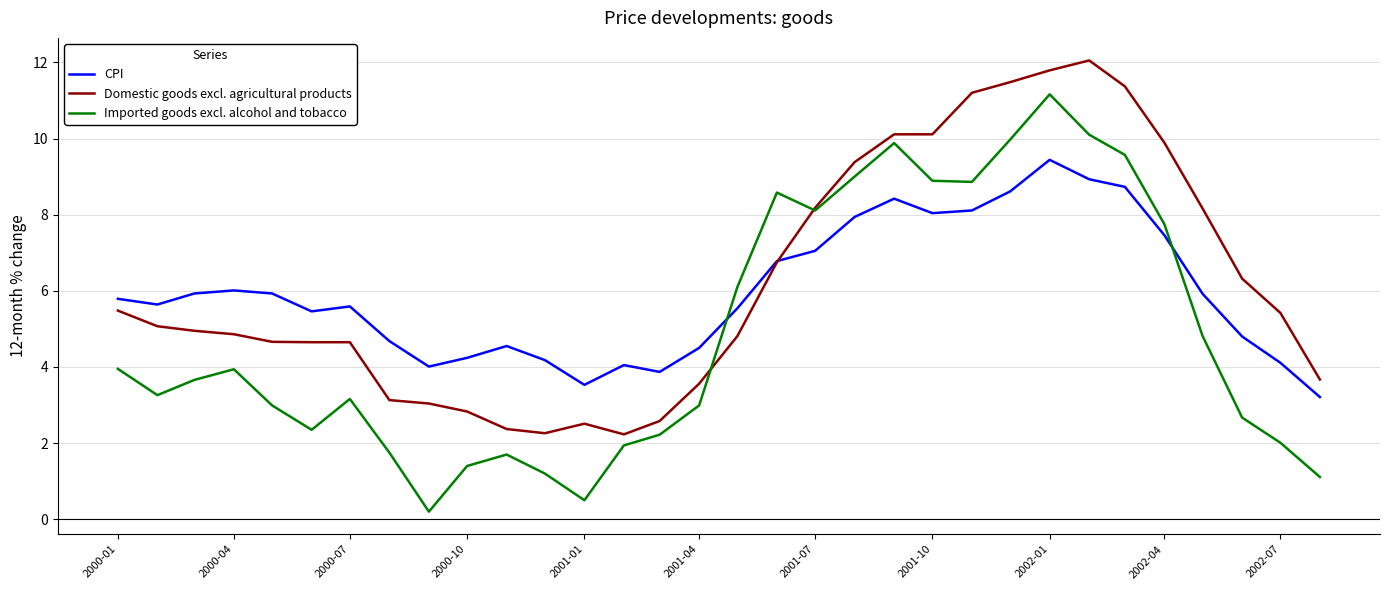

True or false: Imported goods excl. alcohol and tobacco and CPI cross at least once.

True